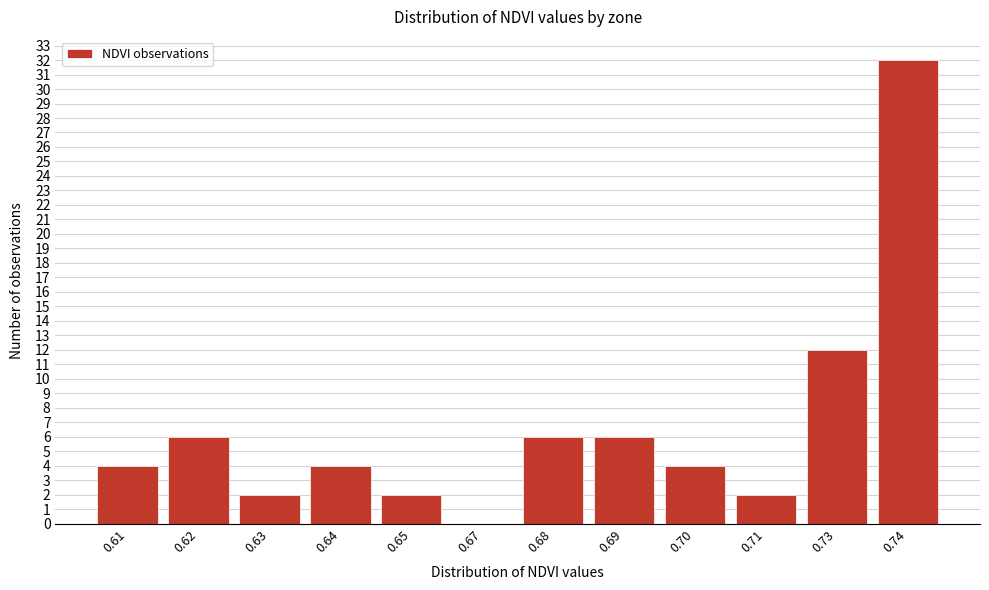

Reading right to left, list all the values displayed in this chart.

0.74=32	0.73=12	0.71=2	0.70=4	0.69=6	0.68=6	0.67=0	0.65=2	0.64=4	0.63=2	0.62=6	0.61=4